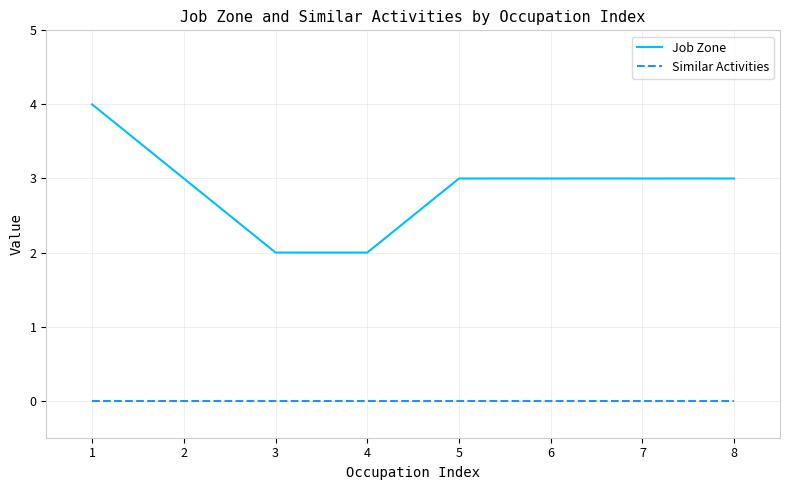

Is it true that Similar Activities equals 0 at 3?

True